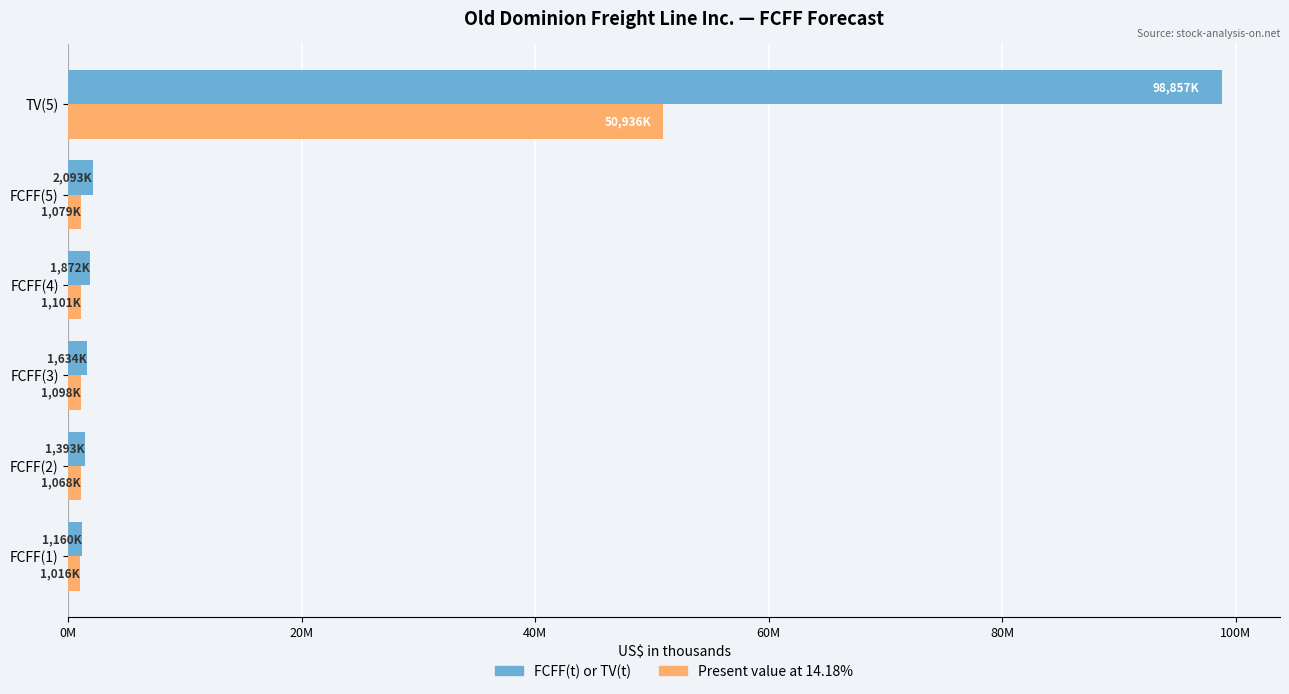

What are all the series names shown in the legend?

FCFF(t) or TV(t), Present value at 14.18%